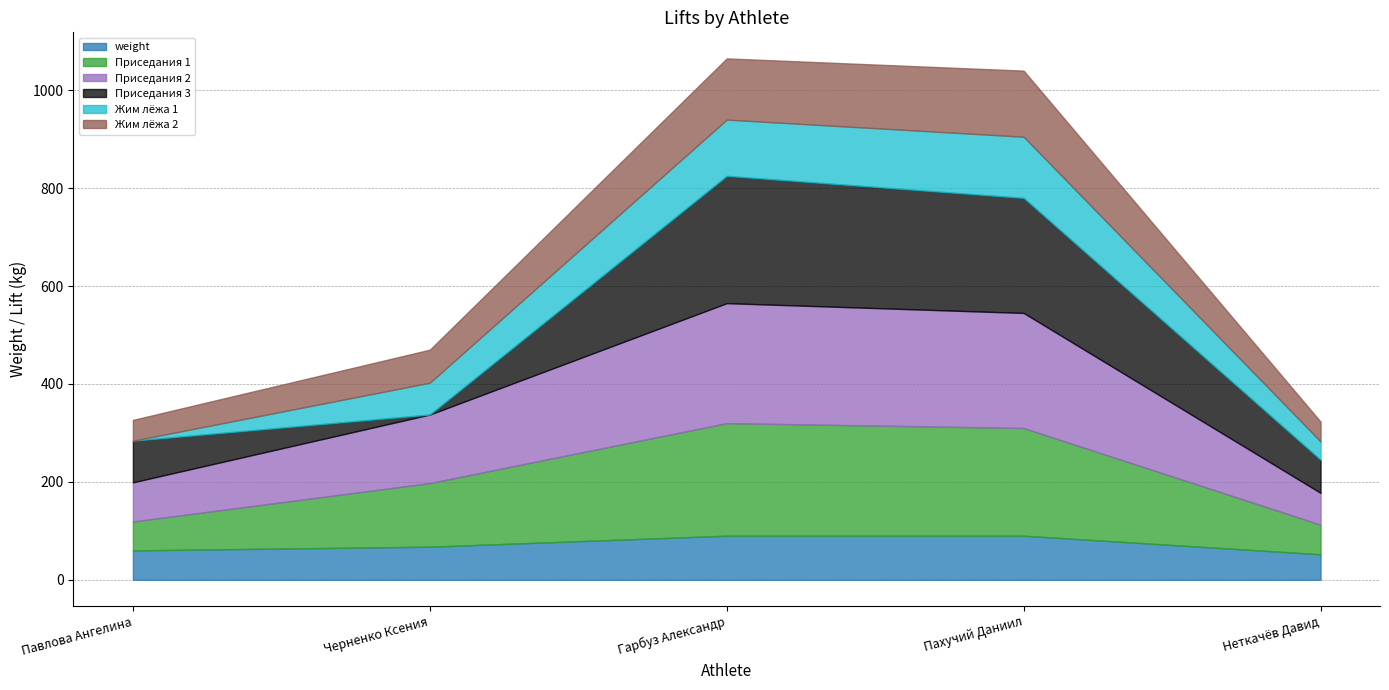

Count the number of categories in the chart.

5